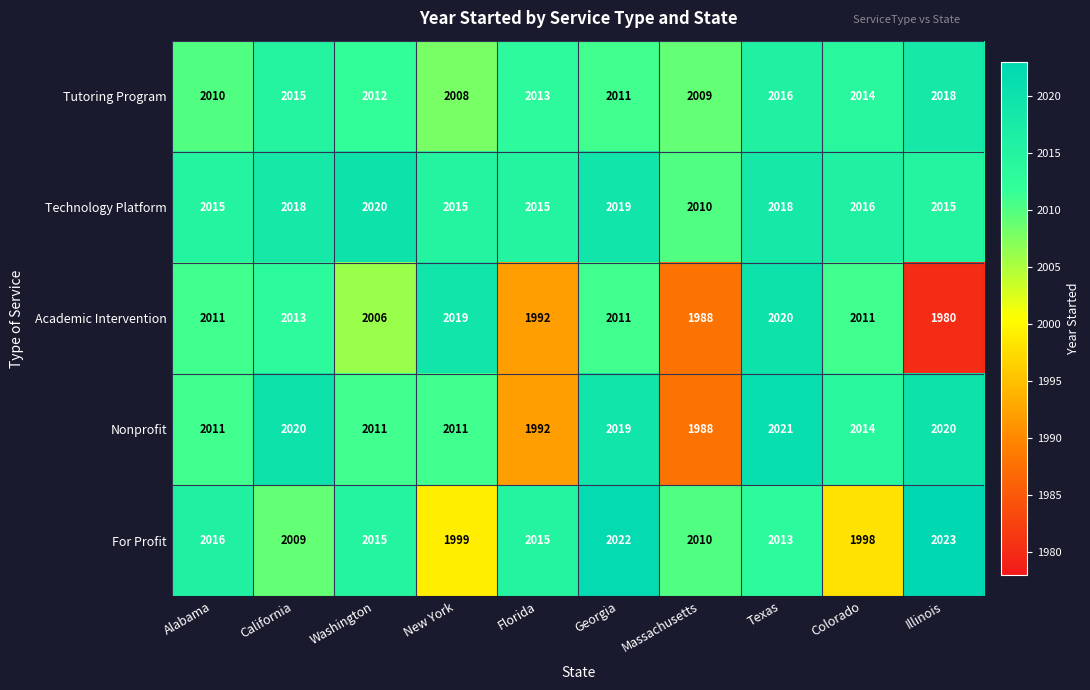

What is the total value across all series at Georgia?

10082